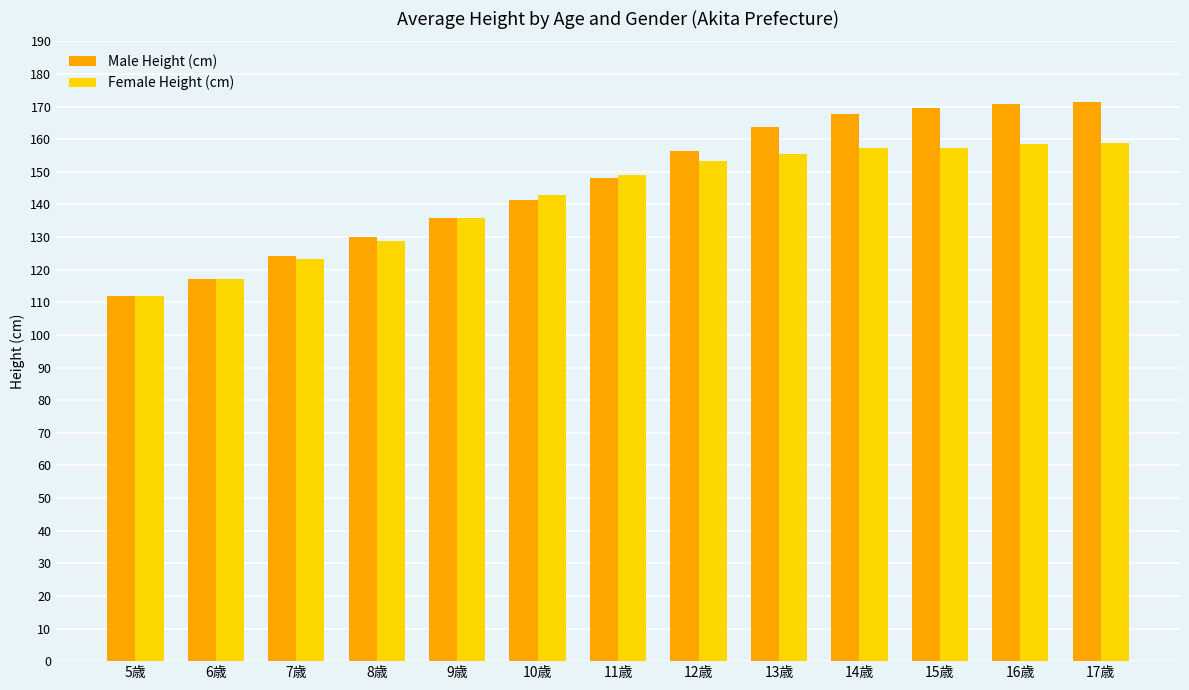

What is the sum of the Male Height (cm) values at 14歳 and 10歳?

309.0